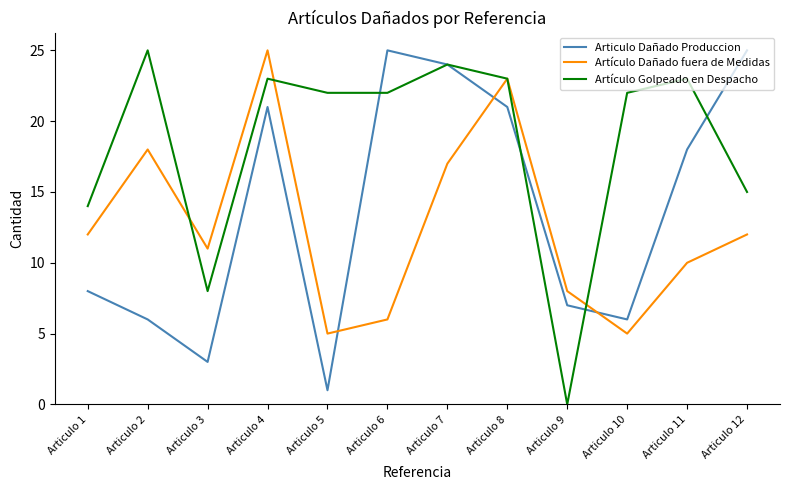

What are all the series names shown in the legend?

Articulo Dañado Produccion, Artículo Dañado fuera de Medidas, Artículo Golpeado en Despacho